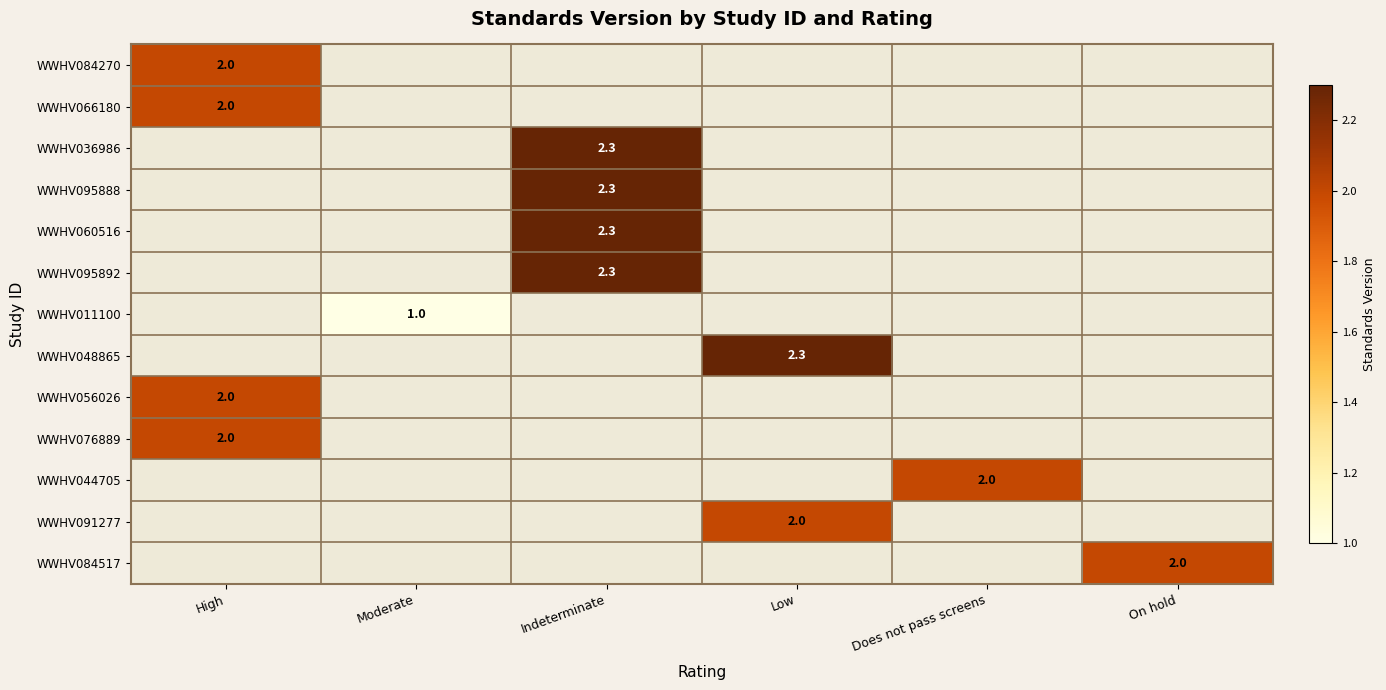

How many series are shown in this chart?

13